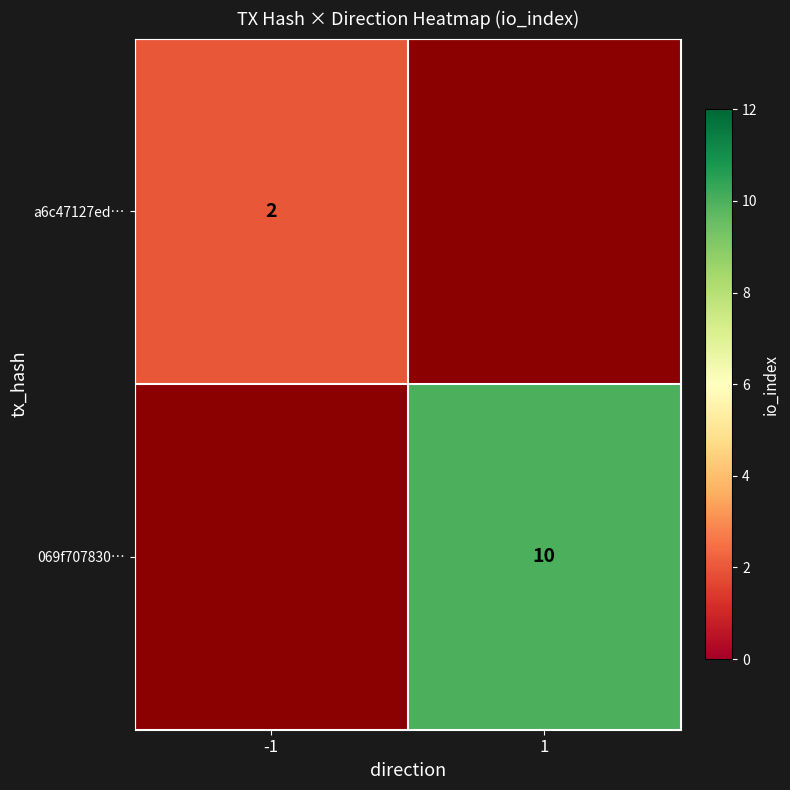

Count the number of categories in the chart.

2